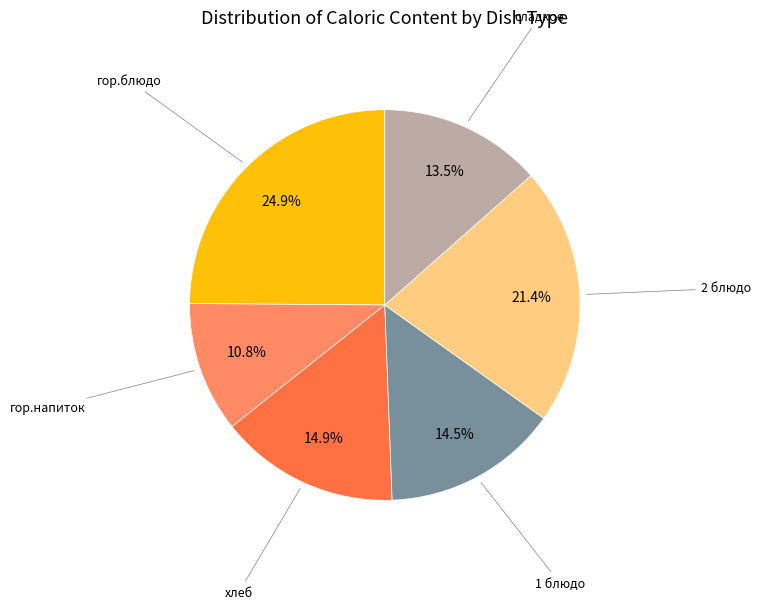

Is there any slice that represents more than half of the pie?

No